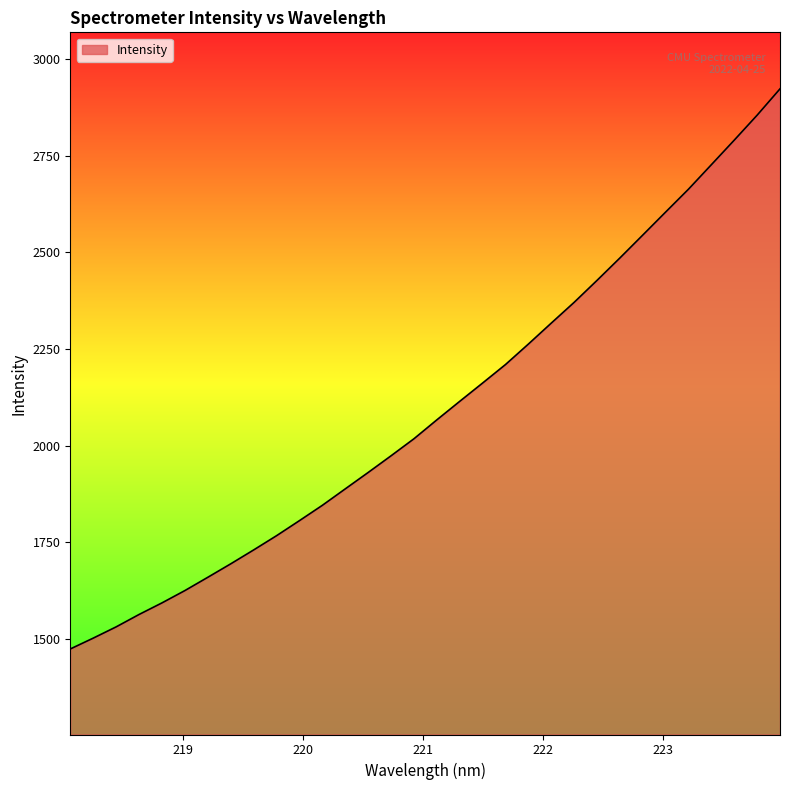

What is the smallest value displayed?

1474.2